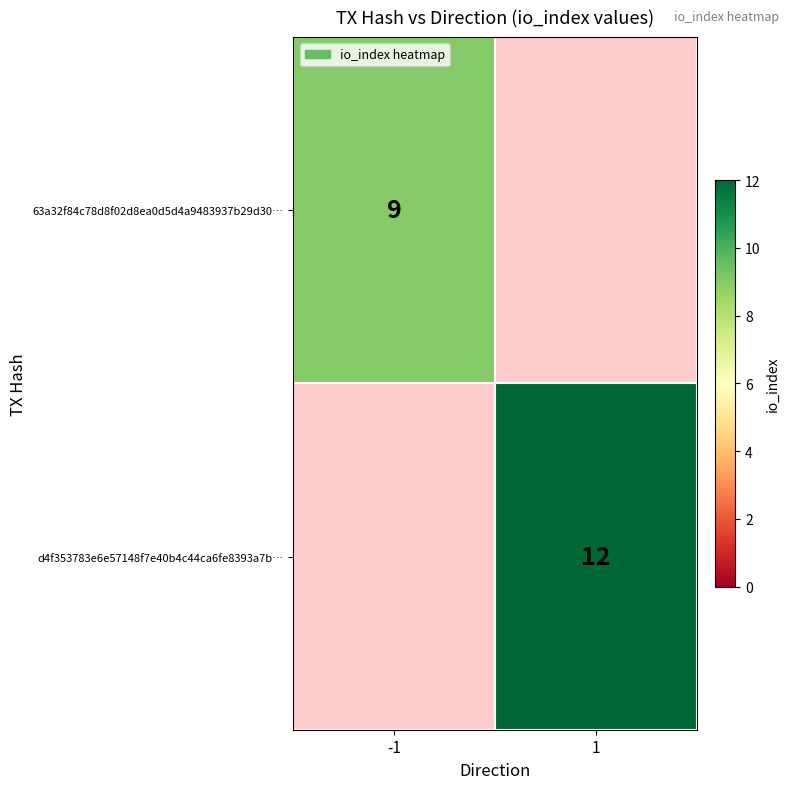

Is the value of d4f353783e6e57148f7e40b4c44ca6fe8393a7b… at 1 greater than the value of 63a32f84c78d8f02d8ea0d5d4a9483937b29d30… at -1?

Yes